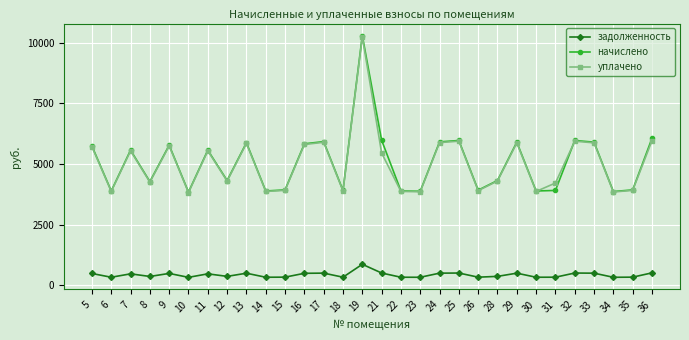

The value of уплачено at 7 is 5541.8. True or false?

True